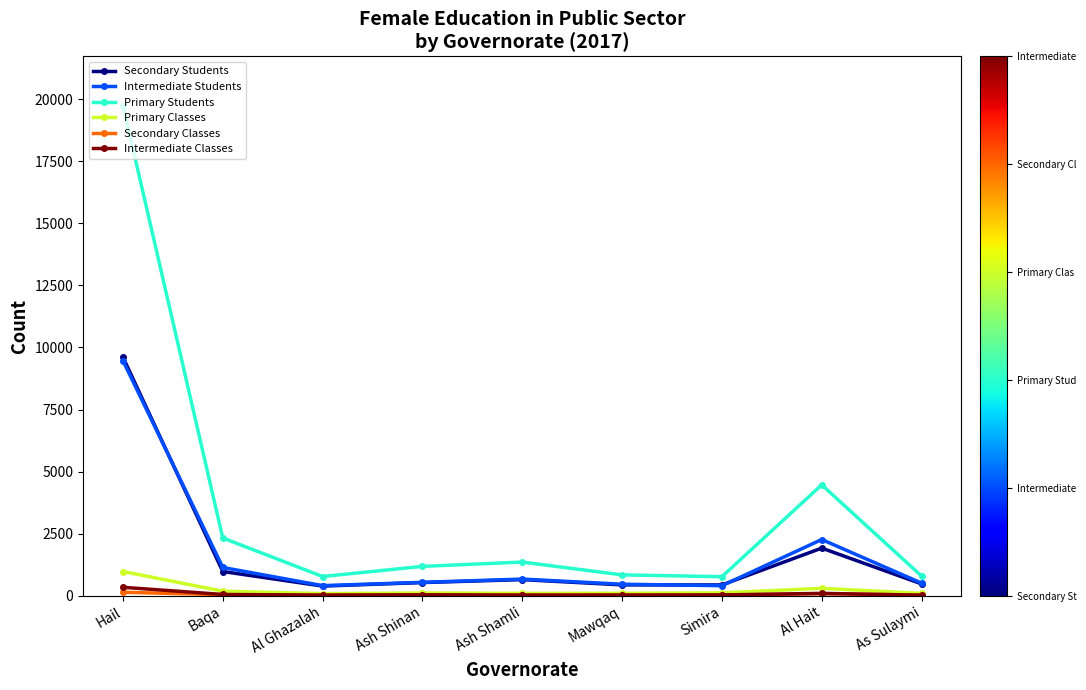

True or false: Primary Students has more than 1 interior local peaks.

True